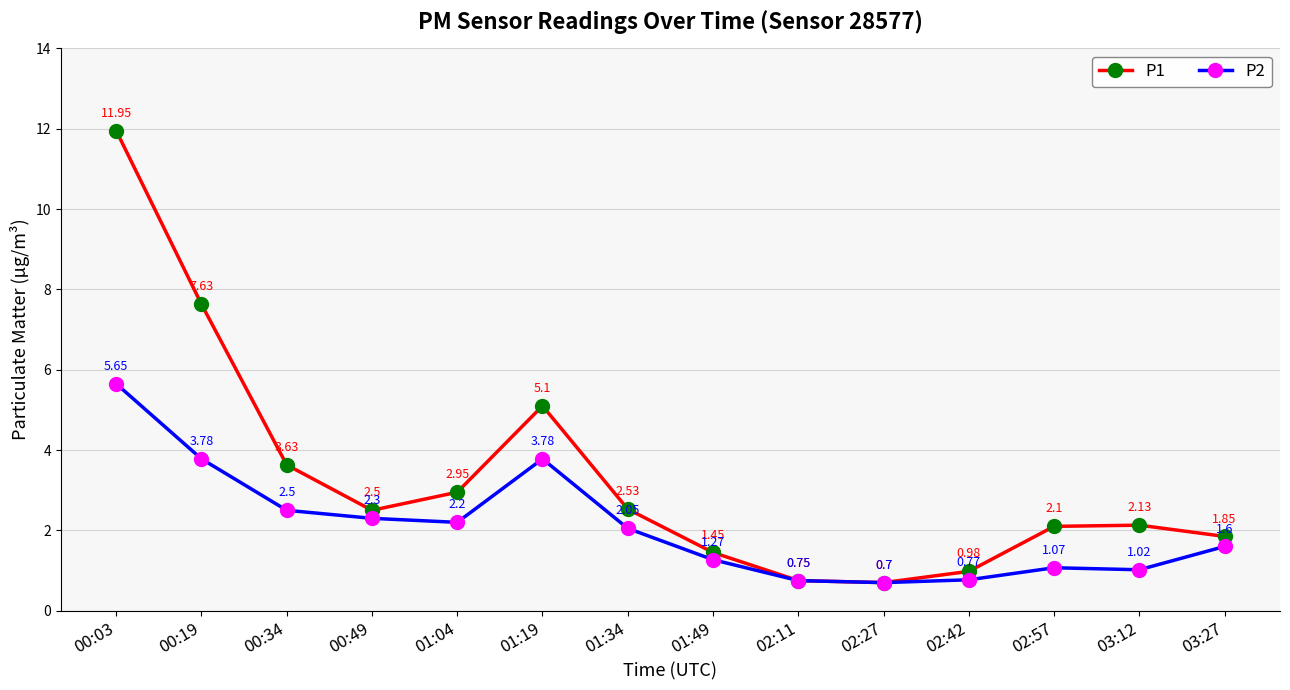

List the series in order of their overall mean, lowest first.

P2, P1